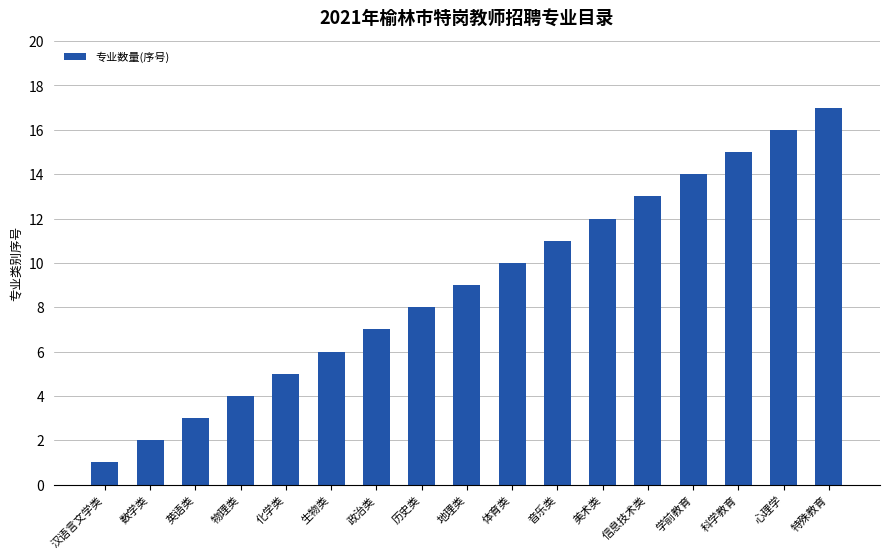

What is the greatest value displayed?

17